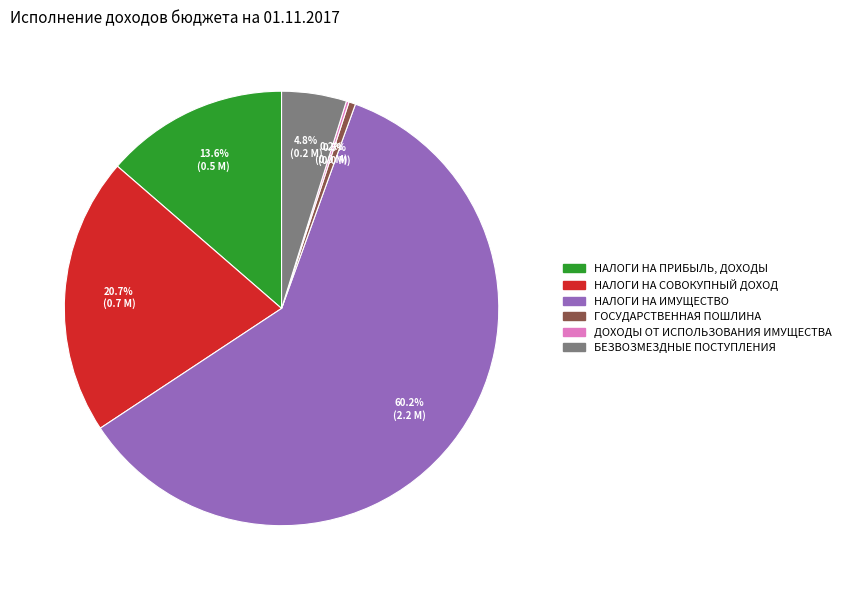

What is the total percentage of НАЛОГИ НА ПРИБЫЛЬ, ДОХОДЫ and НАЛОГИ НА СОВОКУПНЫЙ ДОХОД?

34.3%